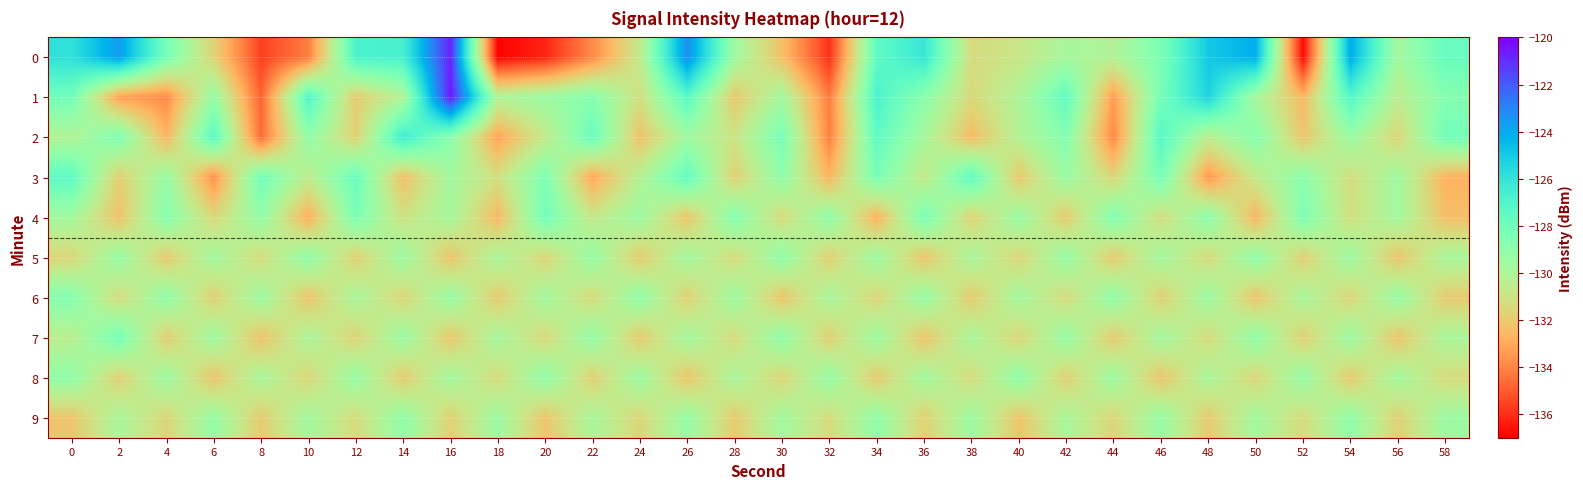

At which category is the sum across all series the highest?

16